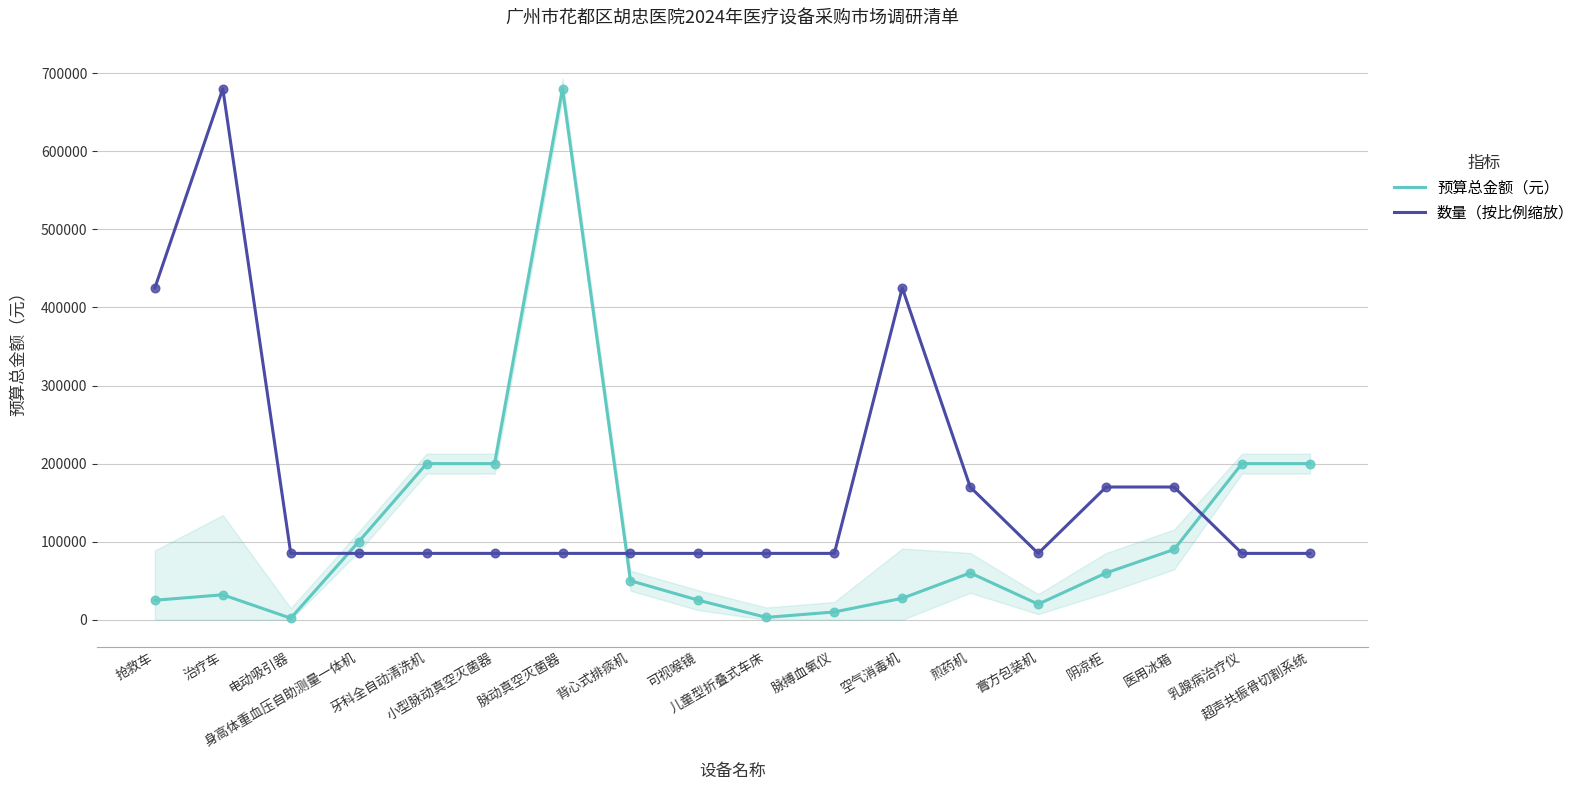

Which series contains the highest Y value?

预算总金额（元）